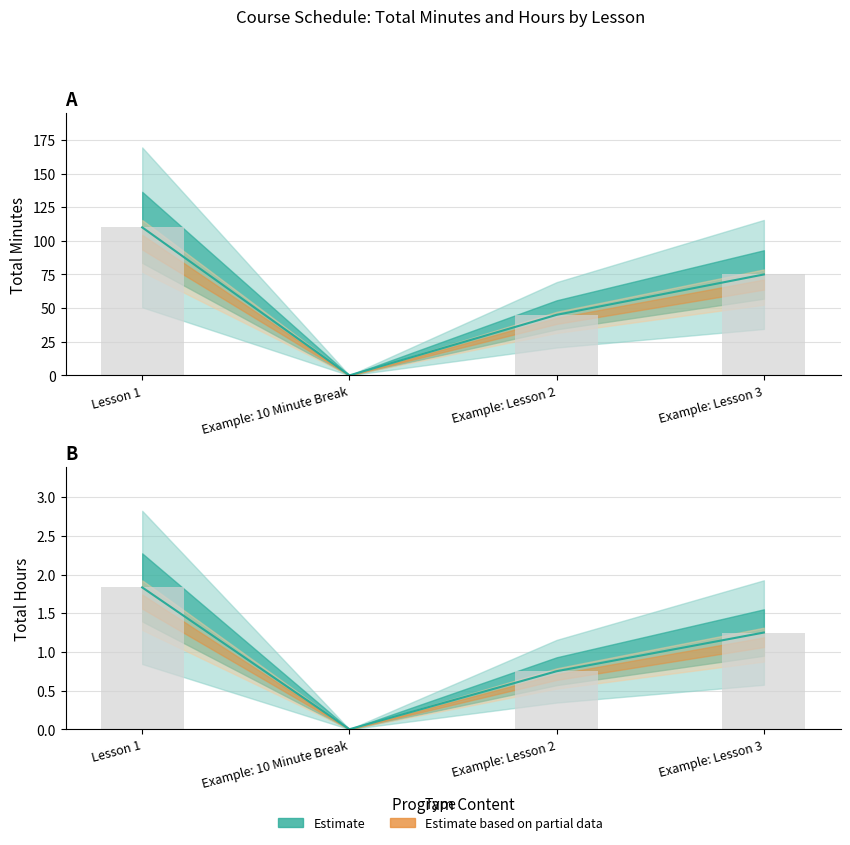

What is the label of the 1st bar from the right?

Example: Lesson 3